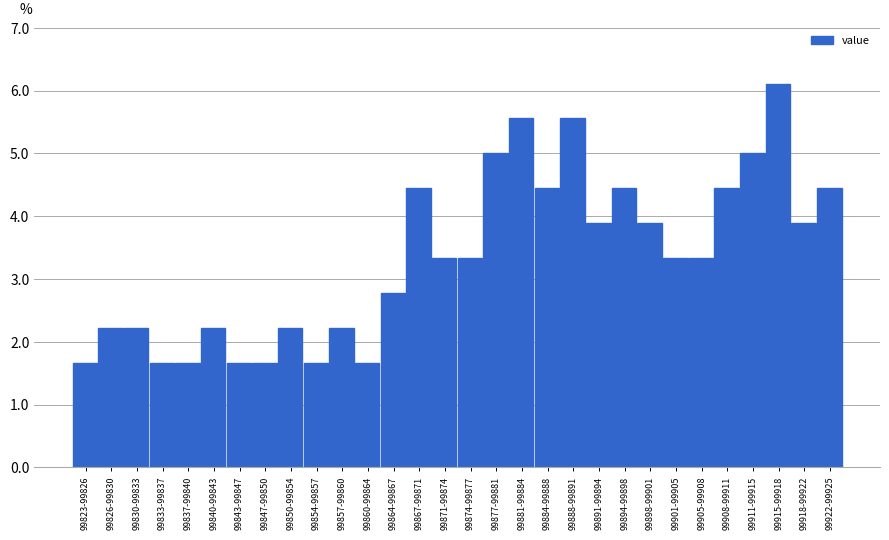

Reading right to left, list all the values displayed in this chart.

99922-99925=4.4	99918-99922=3.9	99915-99918=6.1	99911-99915=5.0	99908-99911=4.4	99905-99908=3.3	99901-99905=3.3	99898-99901=3.9	99894-99898=4.4	99891-99894=3.9	99888-99891=5.6	99884-99888=4.4	99881-99884=5.6	99877-99881=5.0	99874-99877=3.3	99871-99874=3.3	99867-99871=4.4	99864-99867=2.8	99860-99864=1.7	99857-99860=2.2	99854-99857=1.7	99850-99854=2.2	99847-99850=1.7	99843-99847=1.7	99840-99843=2.2	99837-99840=1.7	99833-99837=1.7	99830-99833=2.2	99826-99830=2.2	99823-99826=1.7